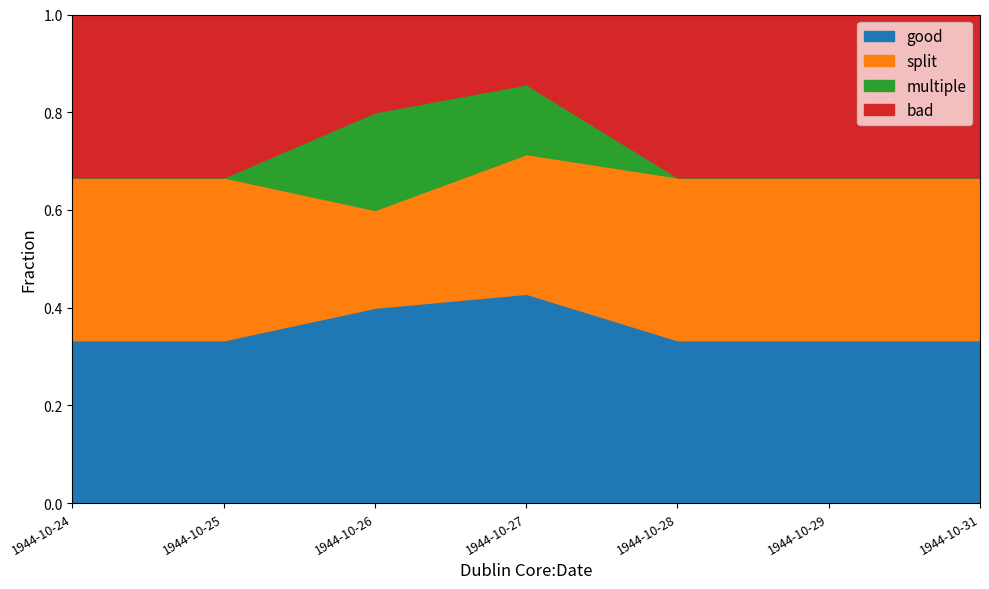

What is the total value across all series at 1944-10-25?

1.0